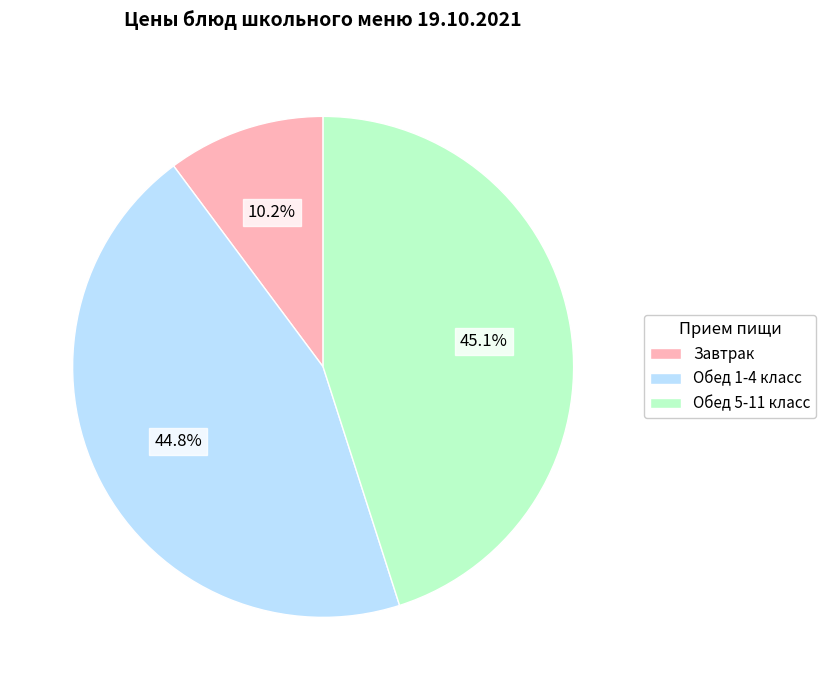

Does any single category account for the majority?

No